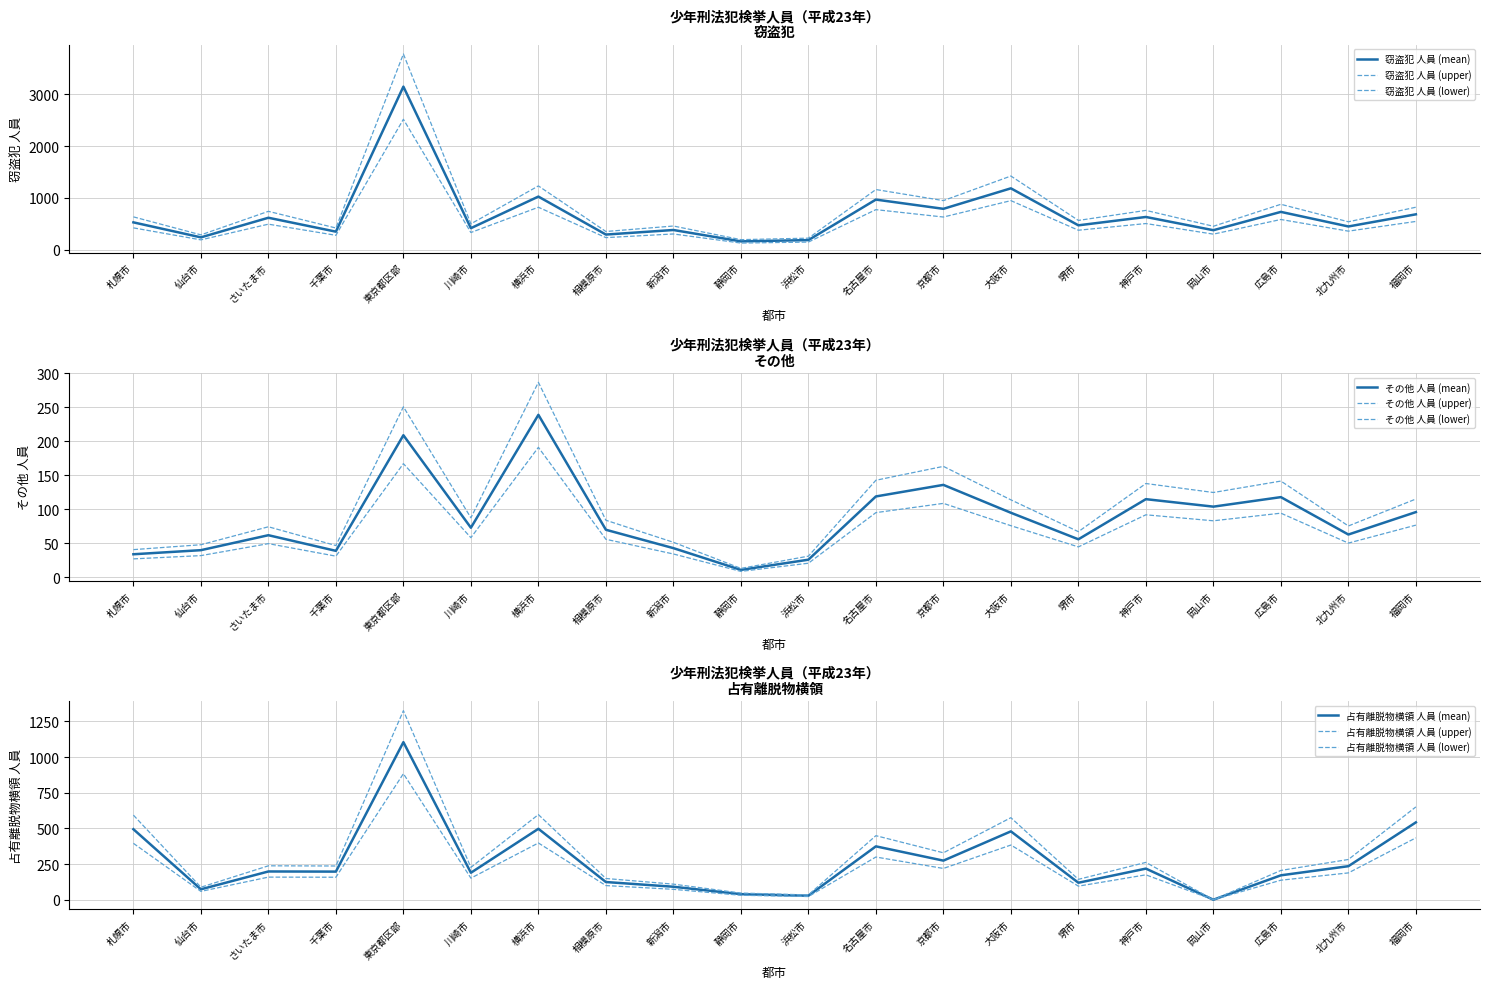

What is the label of the 17th point from the right?

千葉市